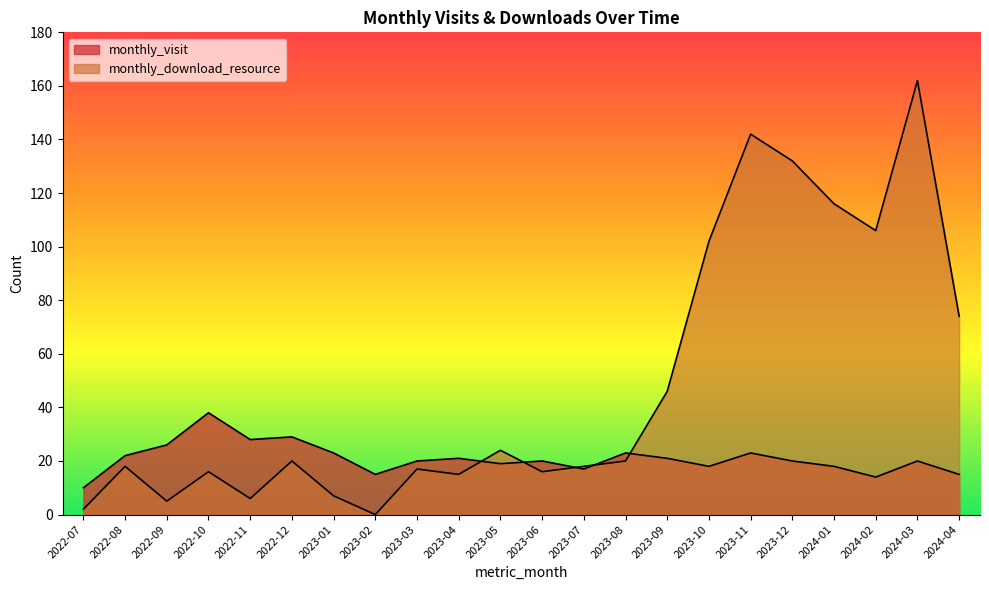

What is the value of the monthly_download_resource point at the 13th from the left?

18